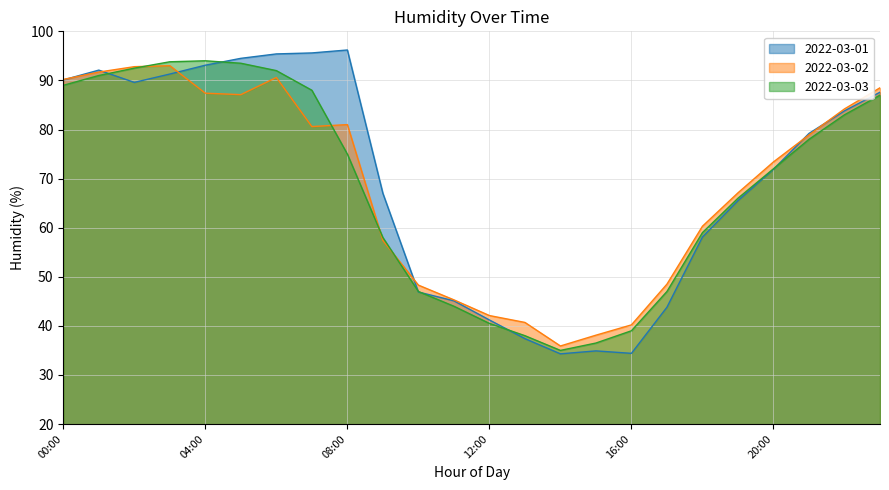

Where is the first local maximum for 2022-03-01?

01:00